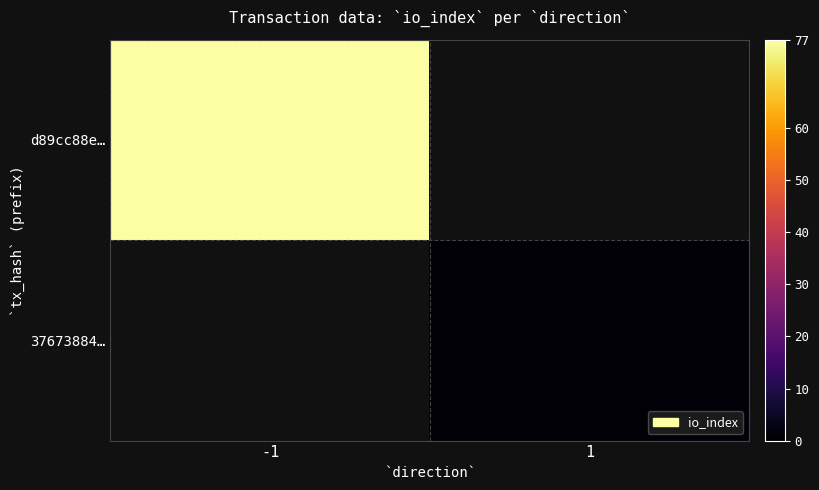

At which category is the sum across all series the highest?

-1